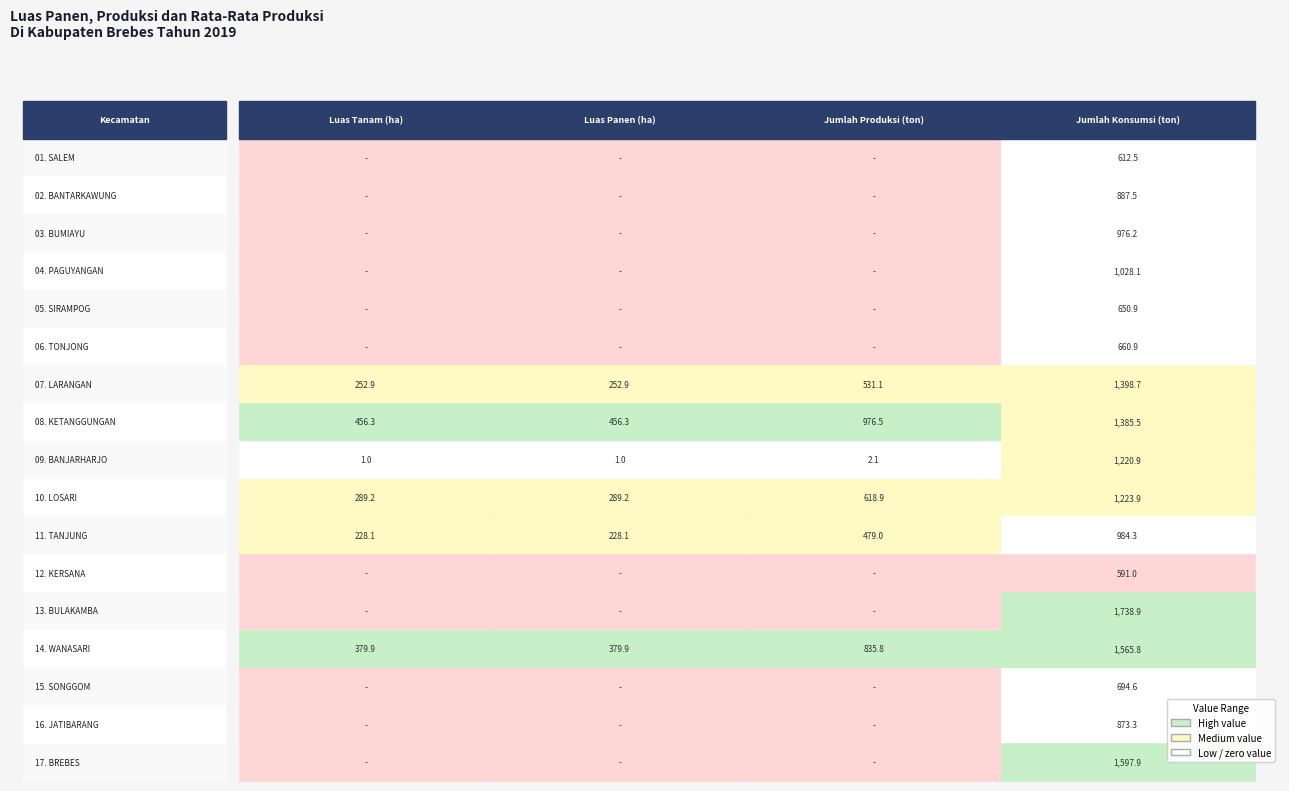

True or false: Jumlah Produksi (ton) has a value of 618.9 at 10. LOSARI.

True